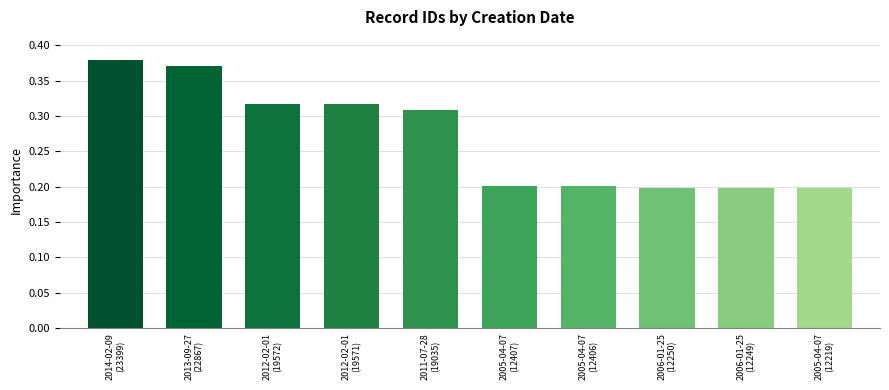

What is the change in value from 2011-07-28
(19035) to 2005-04-07
(12219)?

-0.1